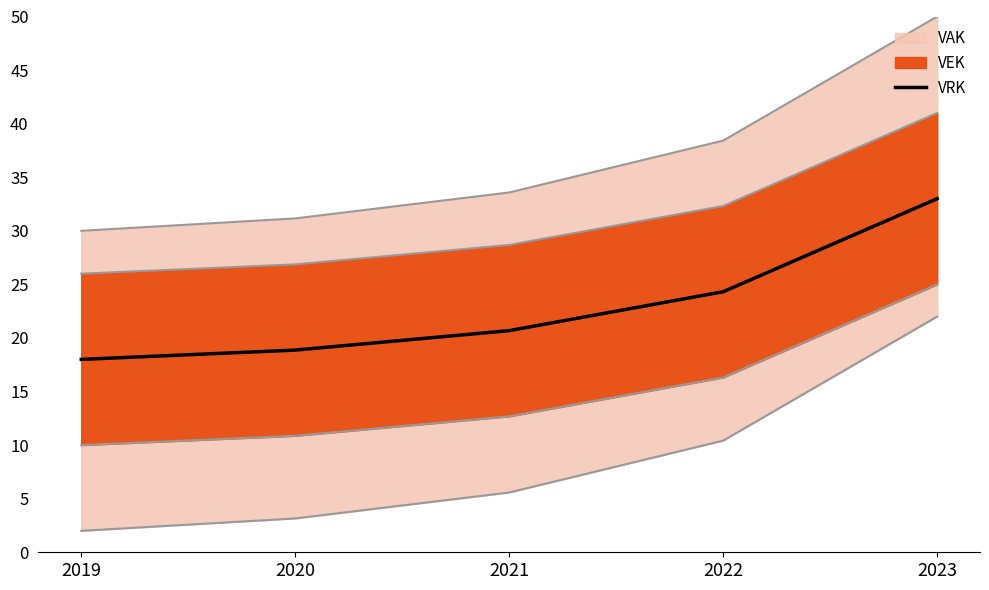

Reading left to right, transcribe all the data shown in this chart.

18.0	18.9	20.7	24.3	33.0